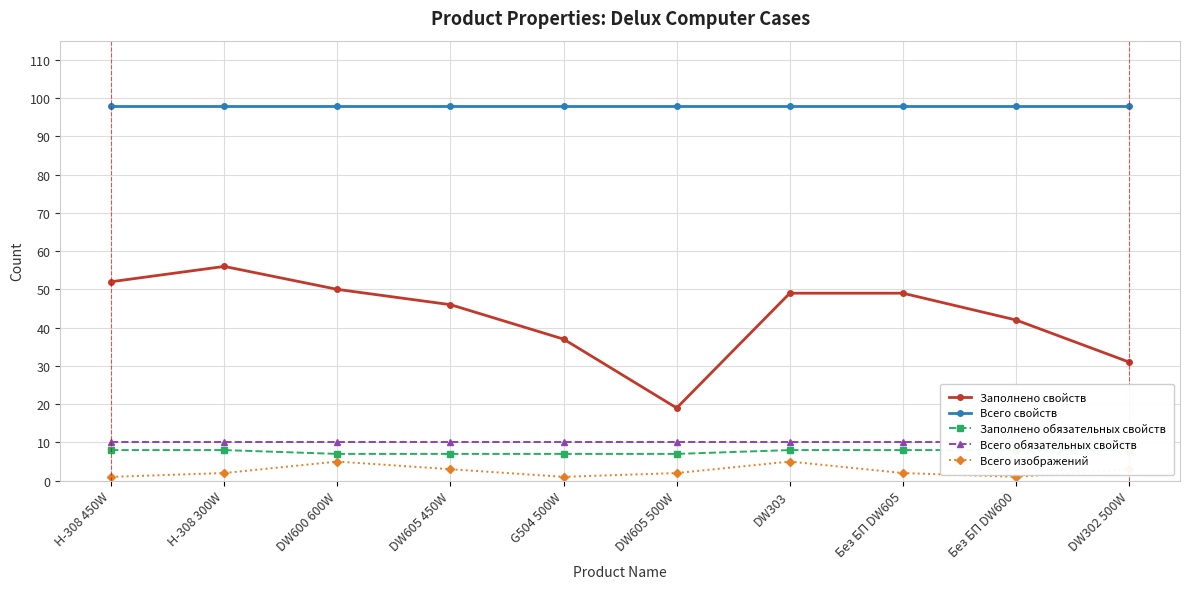

True or false: Заполнено свойств has a value of 49 at DW303.

True